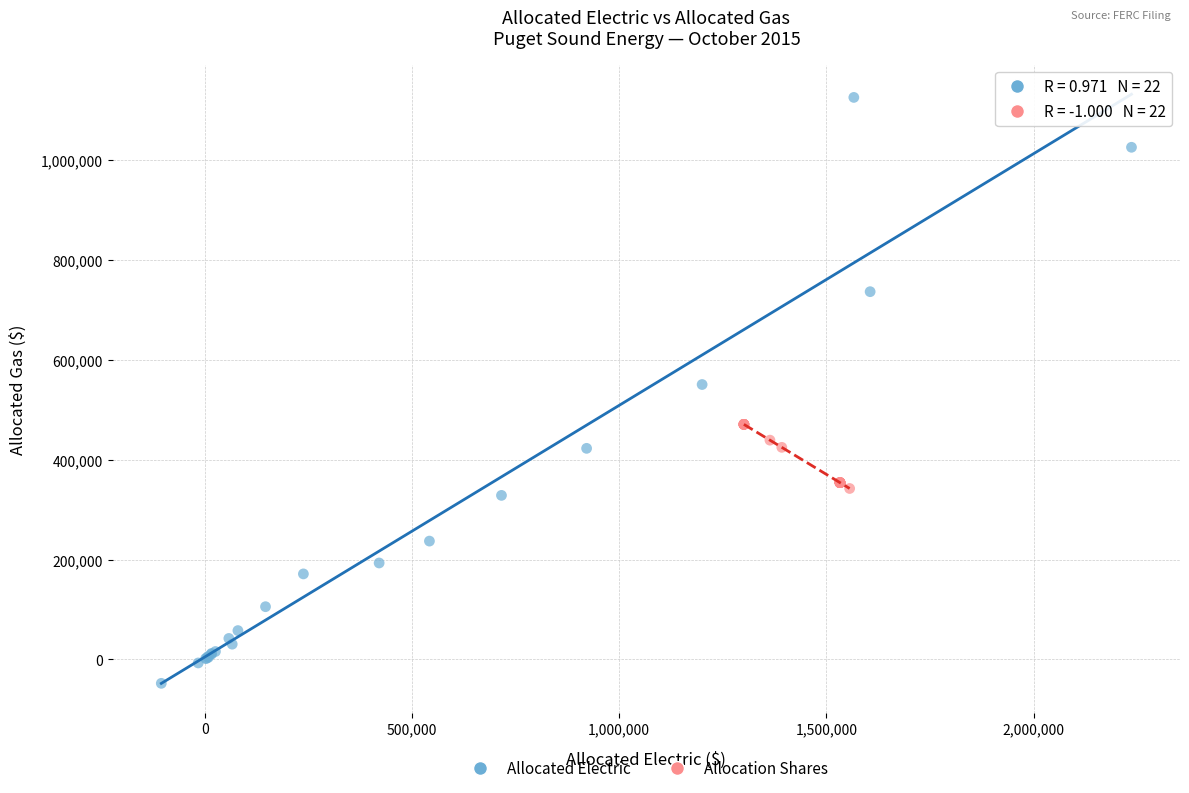

Which series has the widest spread of Y values?

Allocated Electric